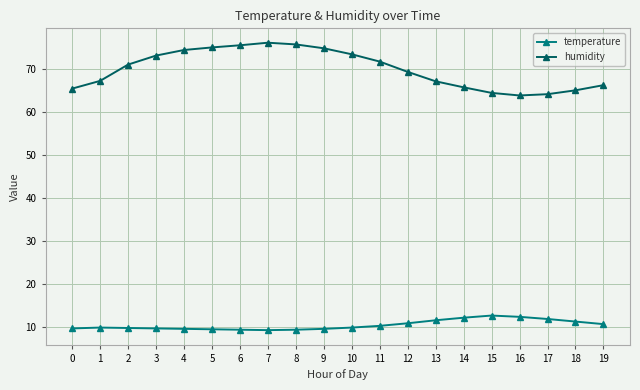

True or false: humidity and temperature intersect in this chart.

False